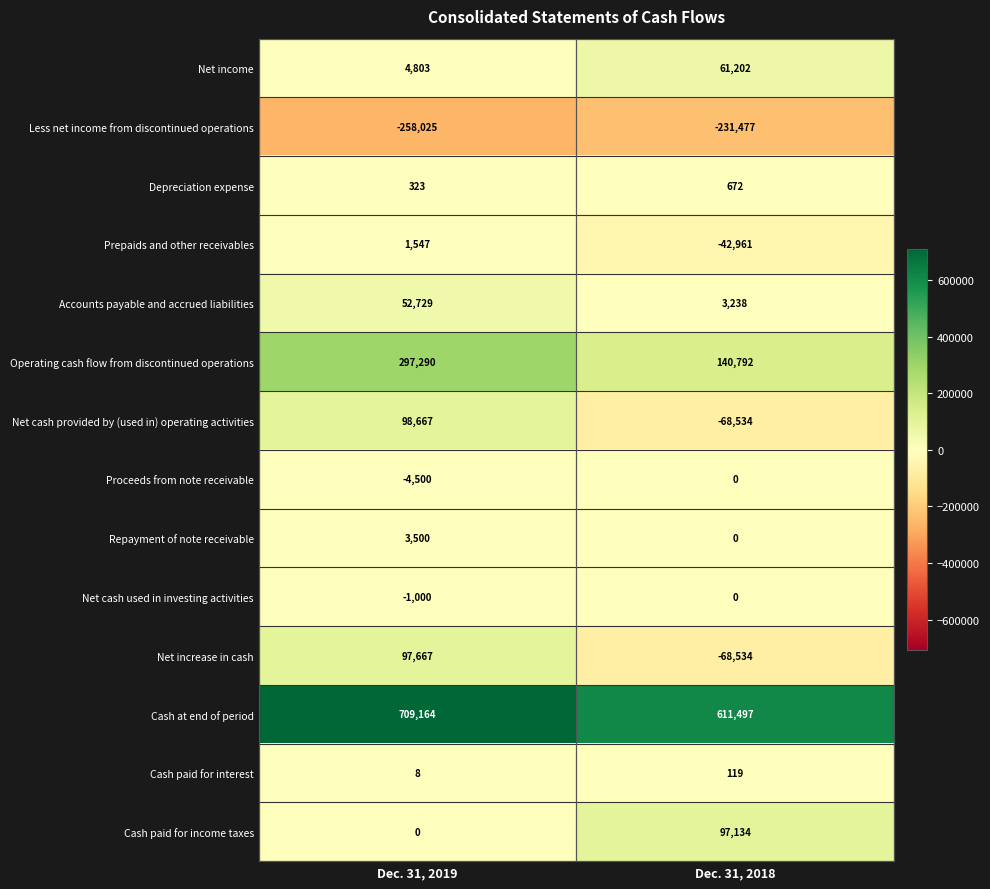

Which series has the largest range (max minus min)?

Net cash provided by (used in) operating activities